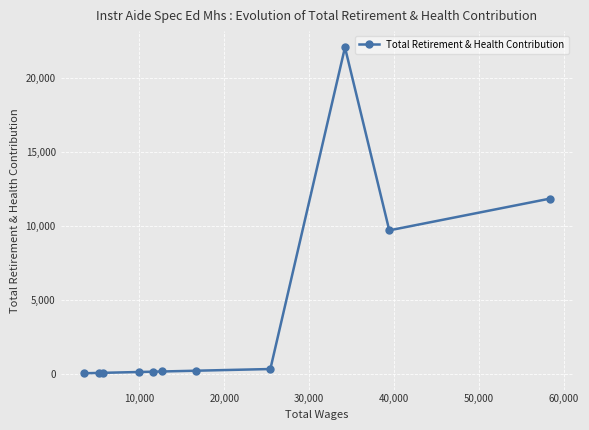

What is the difference between the second highest and second lowest values?

11777